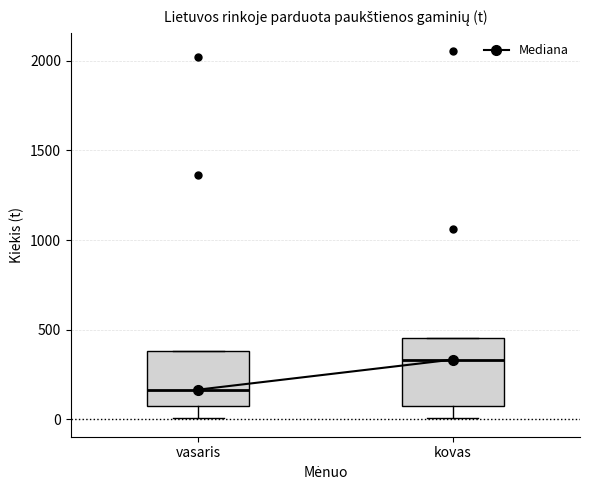

Comparing the boxes themselves (not the whiskers), which one is the tallest?

kovas